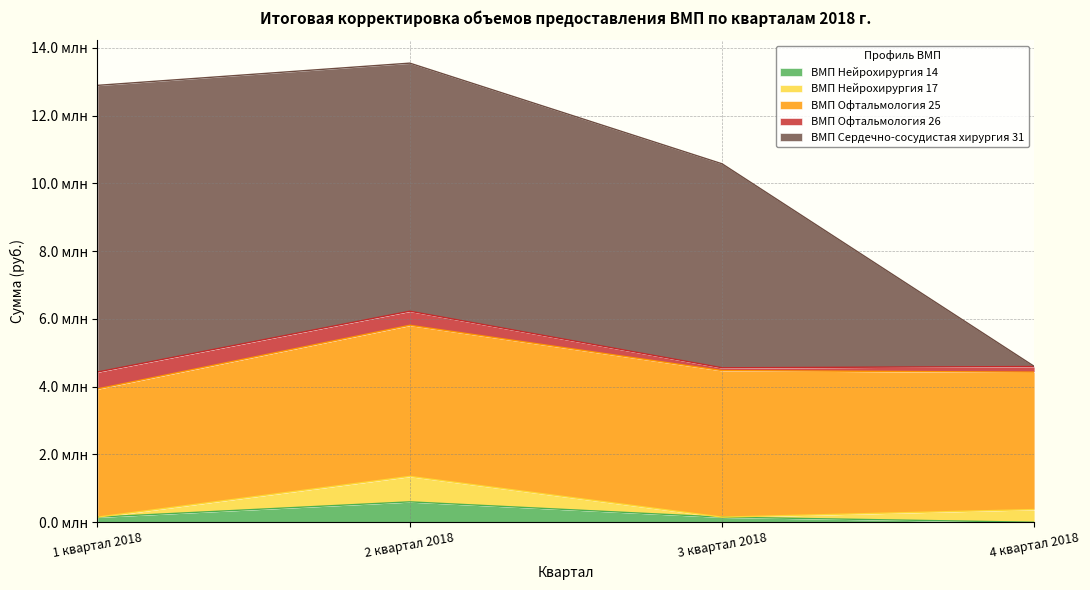

Which category has the highest value in the ВМП Сердечно-сосудистая хирургия 31 series?

1 квартал 2018